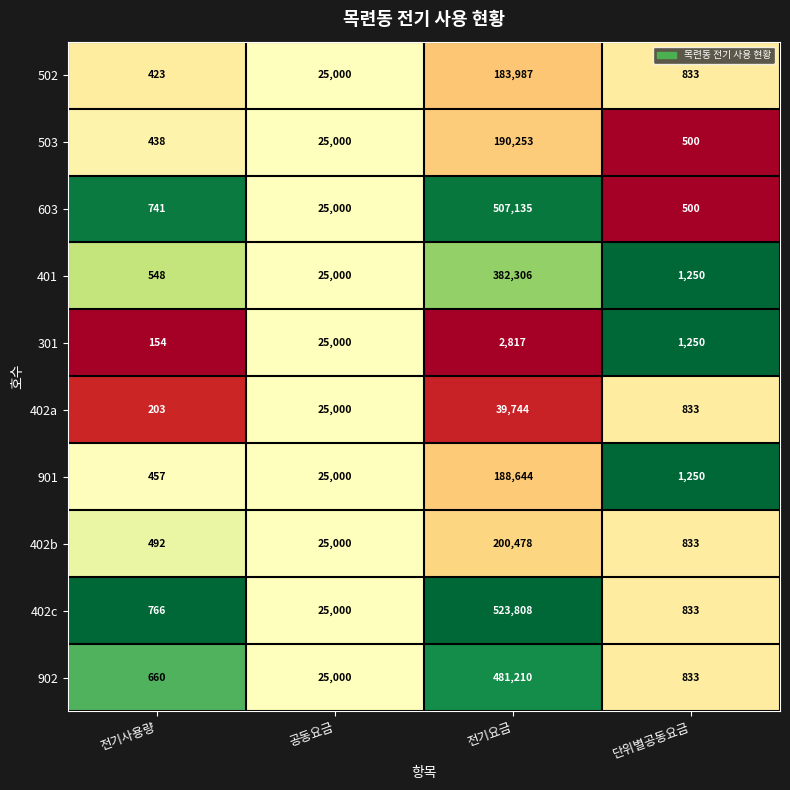

Which series changed the most between 전기요금 and 단위별공동요금?

402c